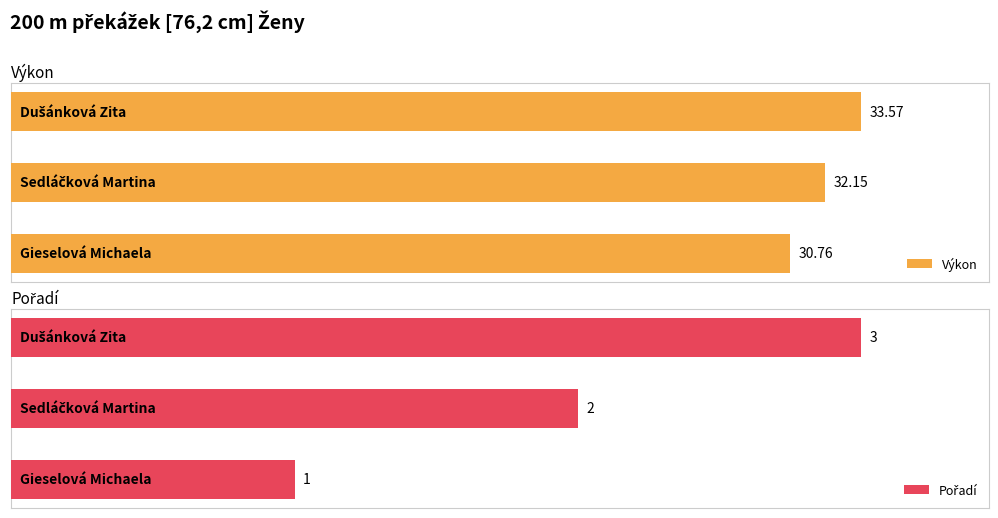

True or false: Pořadí has a value of 2.8 at 1.

False